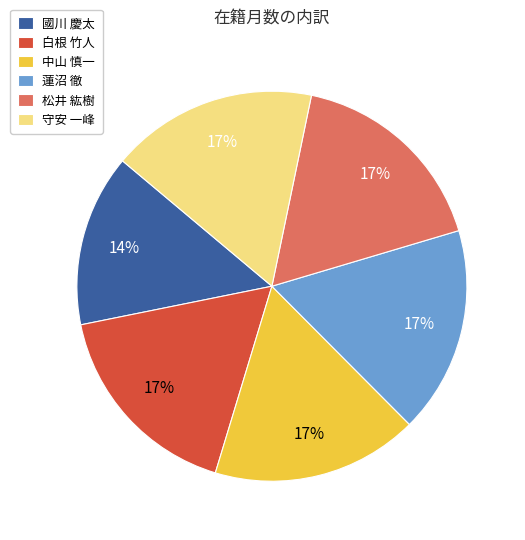

The 國川 慶太 slice represents 14% of the pie. True or false?

True